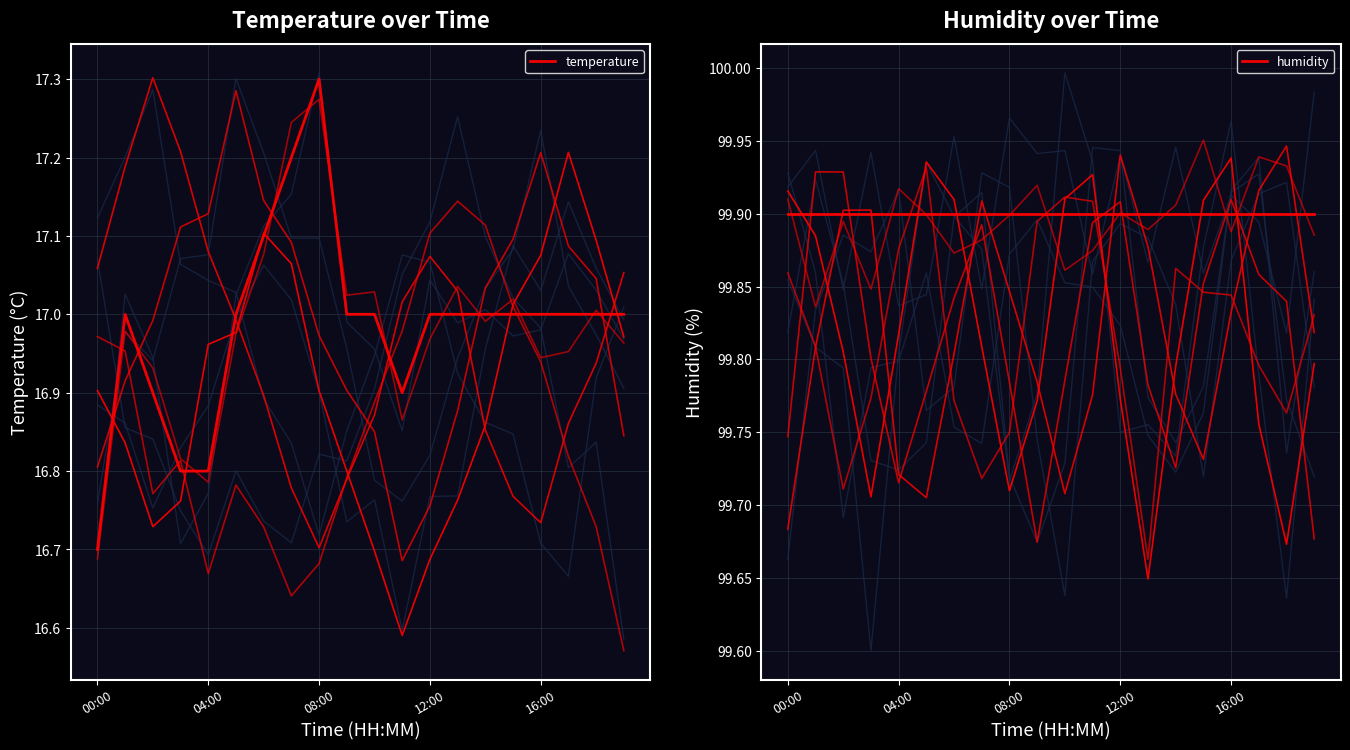

What is the label of the 3rd point from the left?

08:00